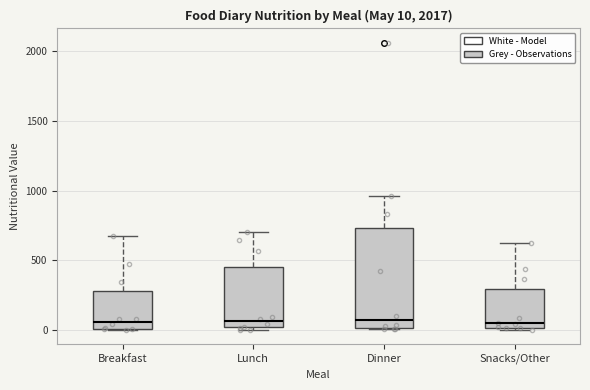

Which box is the tallest, from its lower edge to its upper edge?

Dinner